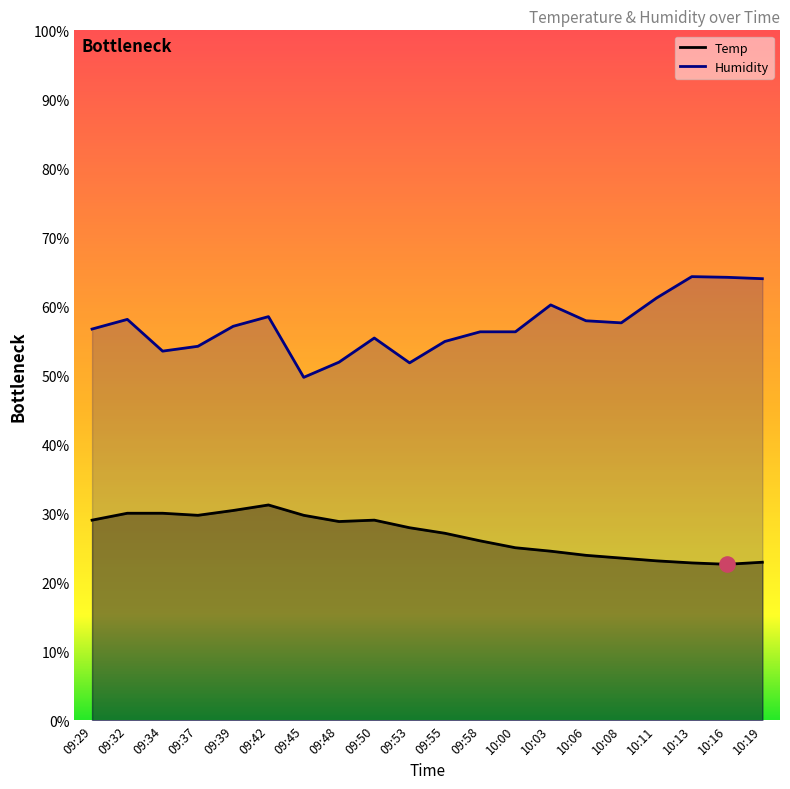

Is the value of Temp at 10:11 greater than the value of Humidity at 09:34?

No